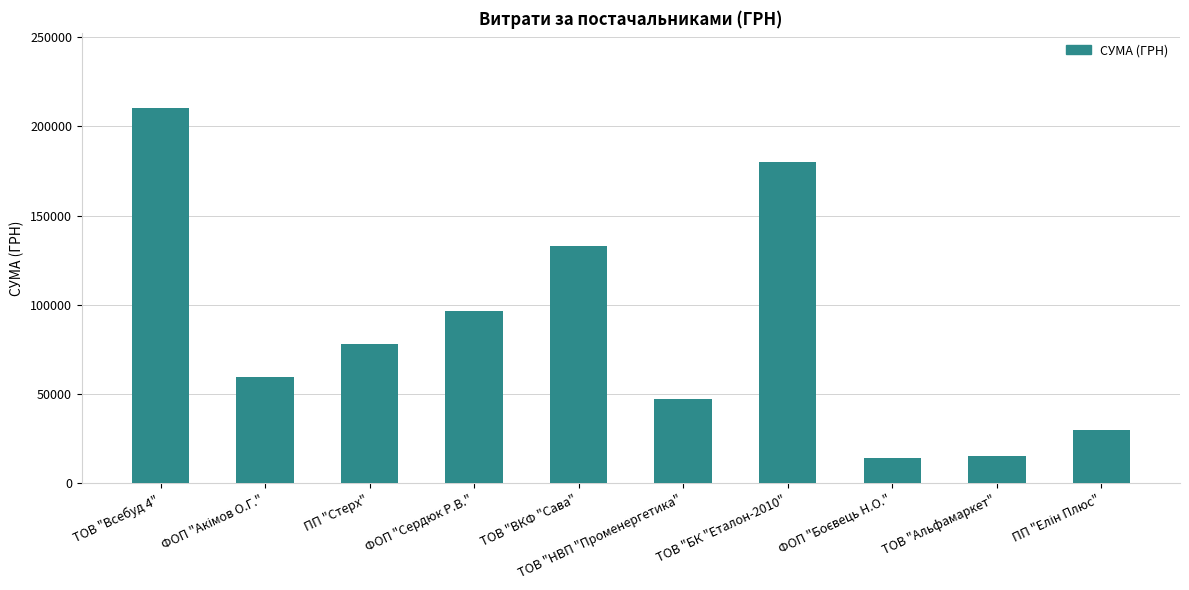

Count the number of categories in the chart.

10